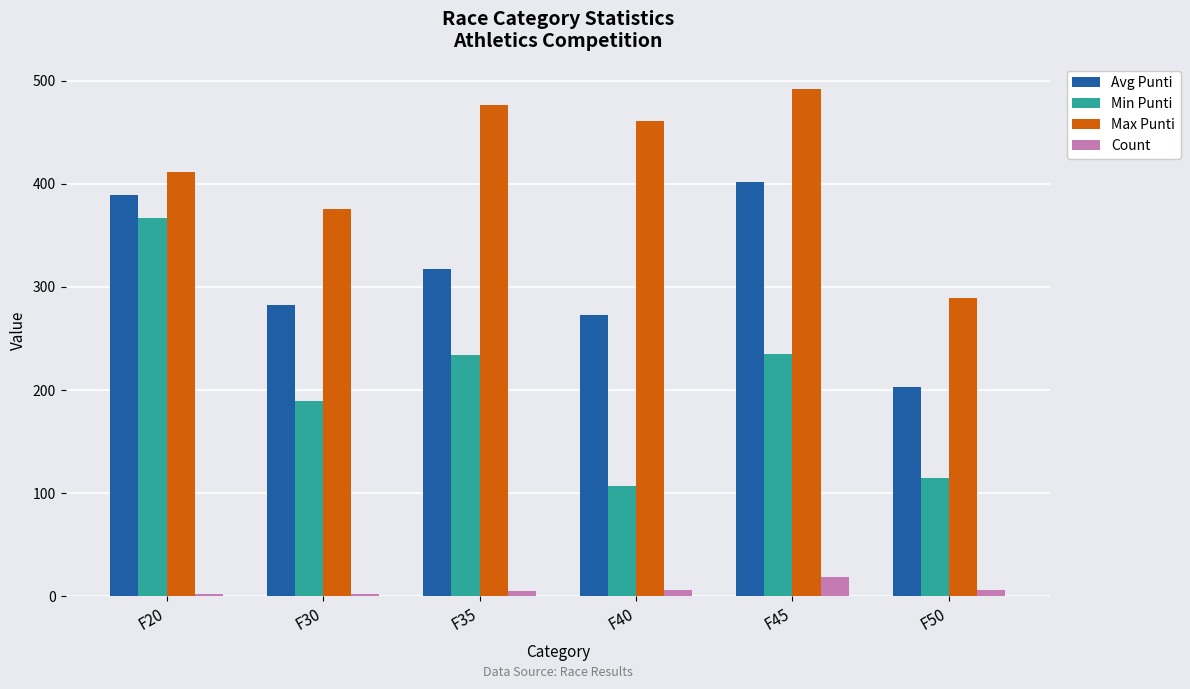

Which series changed the most between F30 and F50?

Max Punti